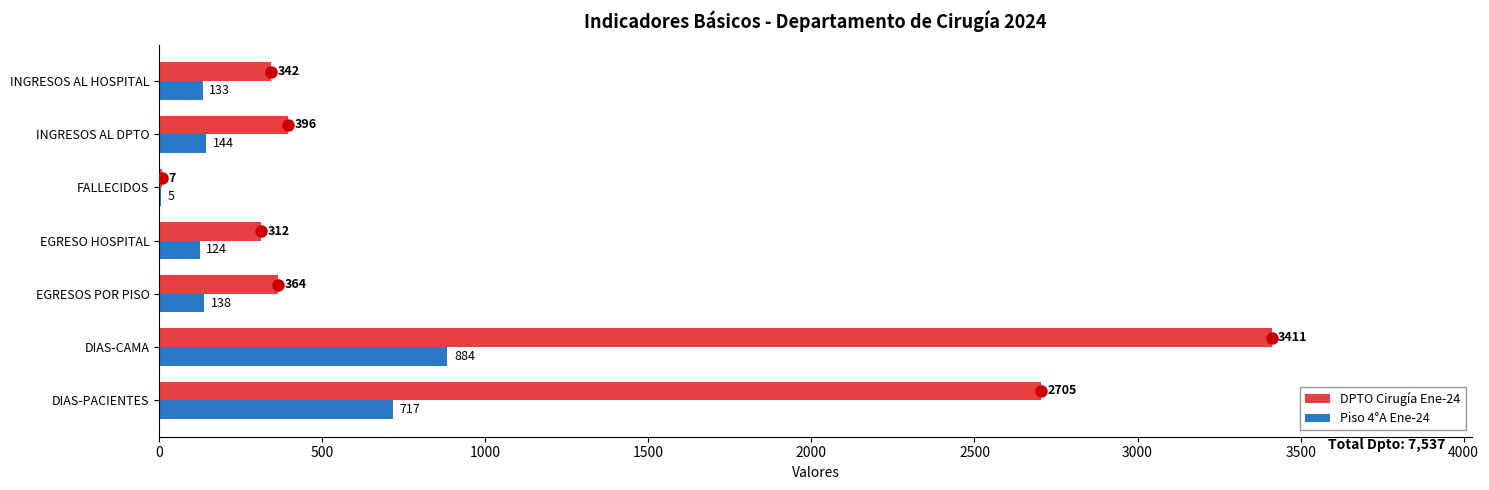

The value of Piso 4°A Ene-24 at EGRESOS POR PISO is 138. True or false?

True